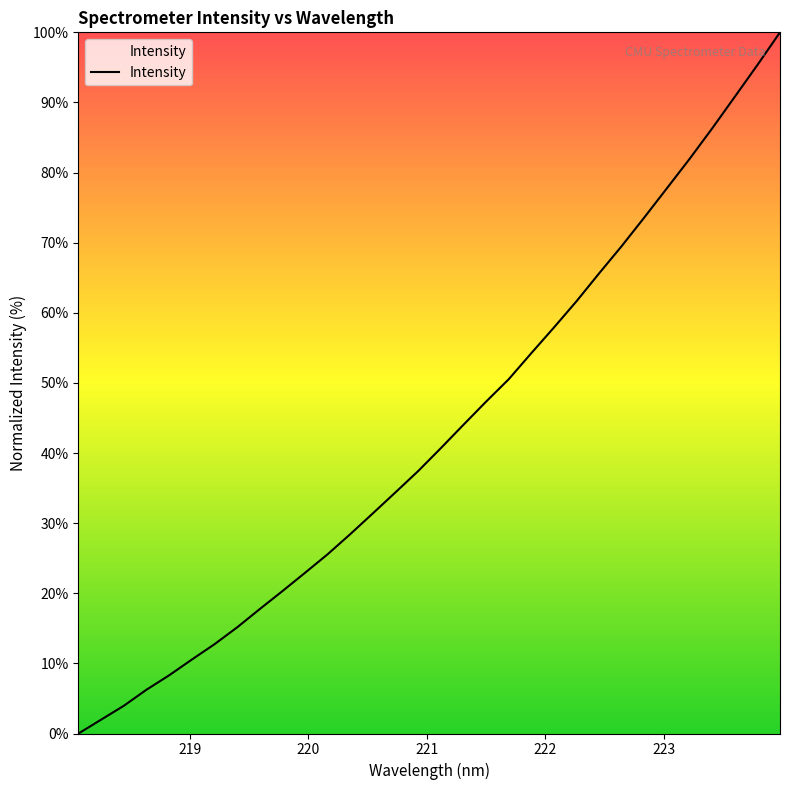

What is the greatest value displayed?

100.0